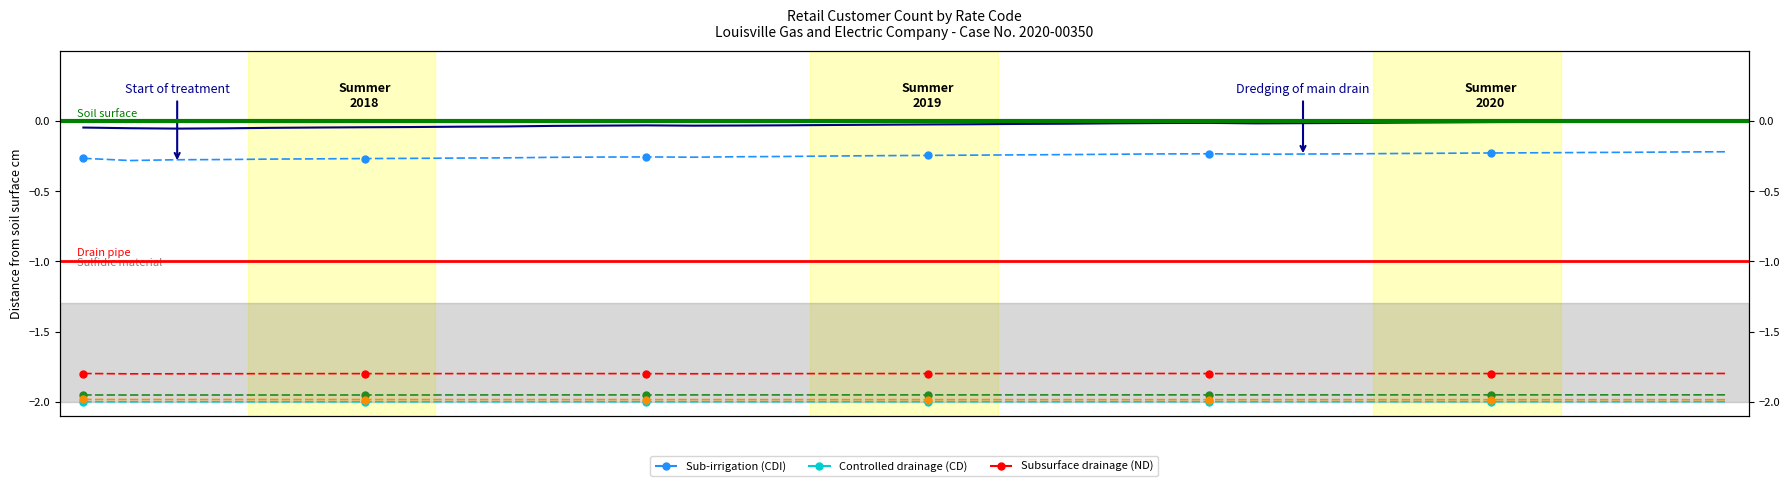

Which series contains the lowest Y value?

Controlled drainage (CD)